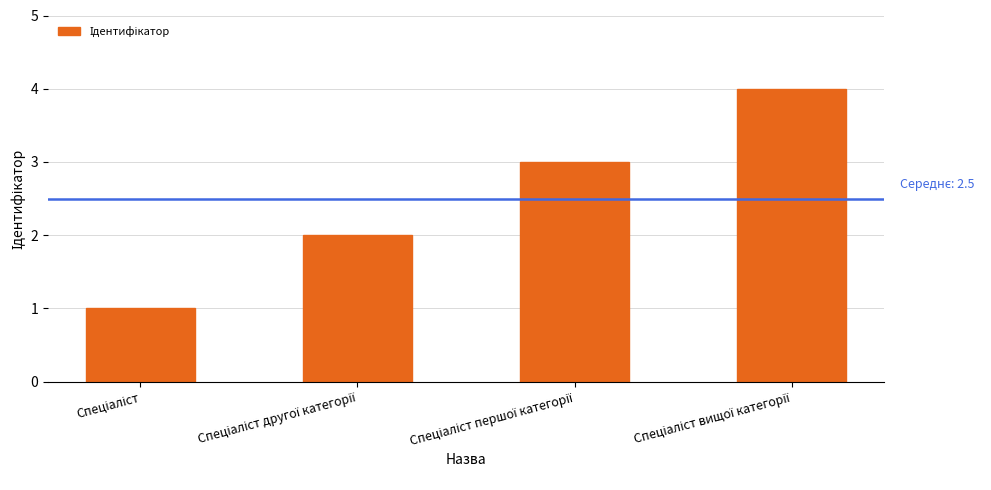

What is the value of the 1st bar from the left?

1